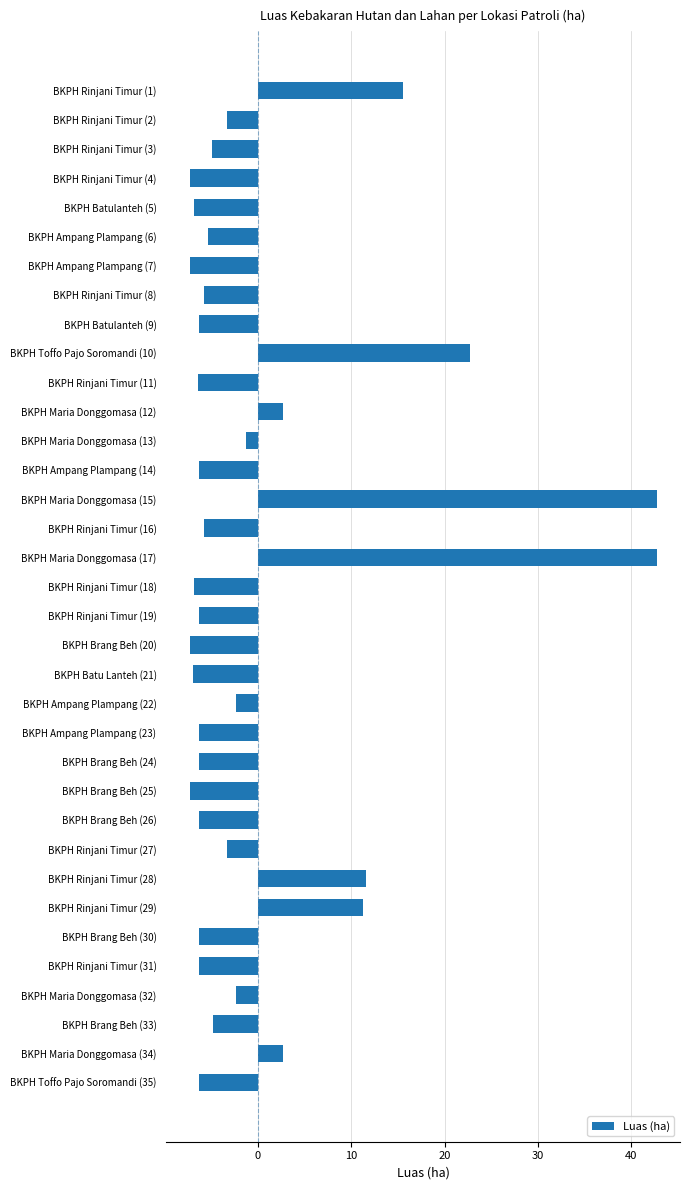

What is the greatest value displayed?

42.7